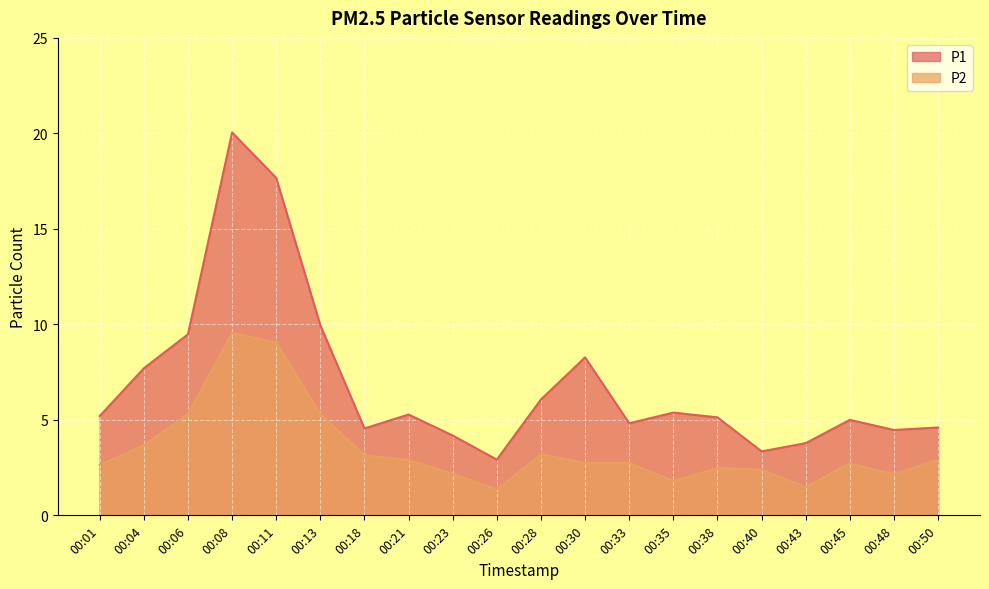

Reading left to right, extract all data points from this chart.

P1: 5.2	7.7	9.5	20.1	17.7	9.9	4.5	5.3	4.2	2.9	6.1	8.3	4.8	5.4	5.1	3.4	3.8	5.0	4.5	4.6
P2: 2.6	3.7	5.3	9.6	9.1	5.3	3.1	2.9	2.2	1.4	3.2	2.8	2.8	1.8	2.5	2.4	1.5	2.7	2.1	2.9